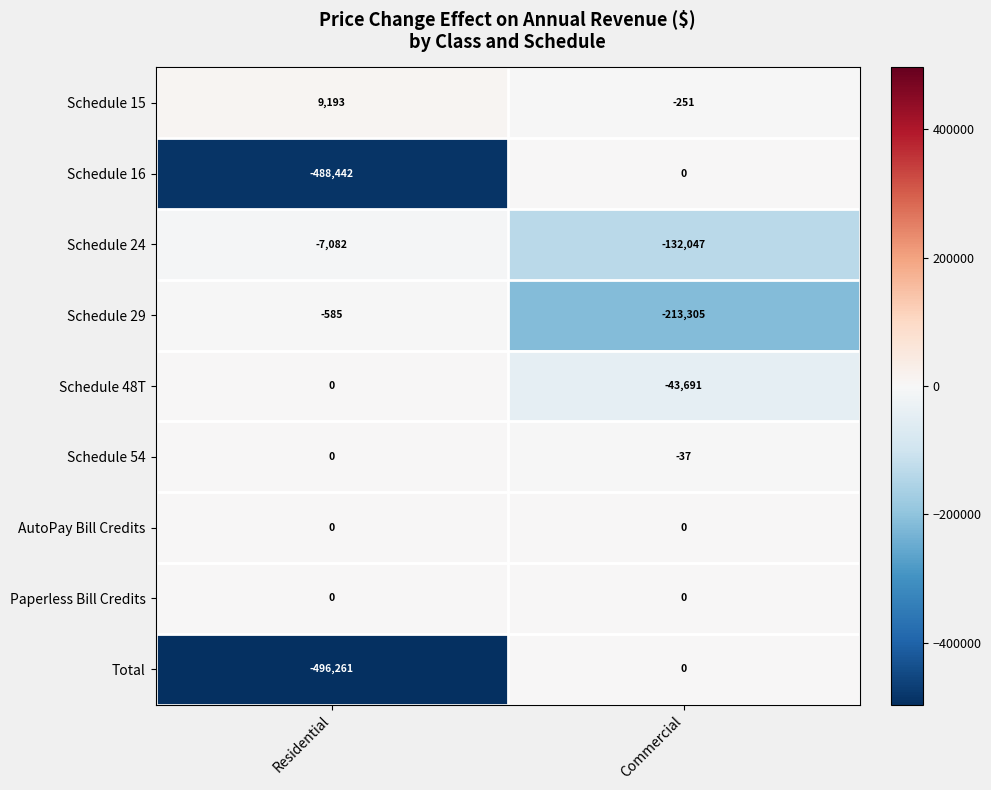

What is the total value across all series at Residential?

-983177